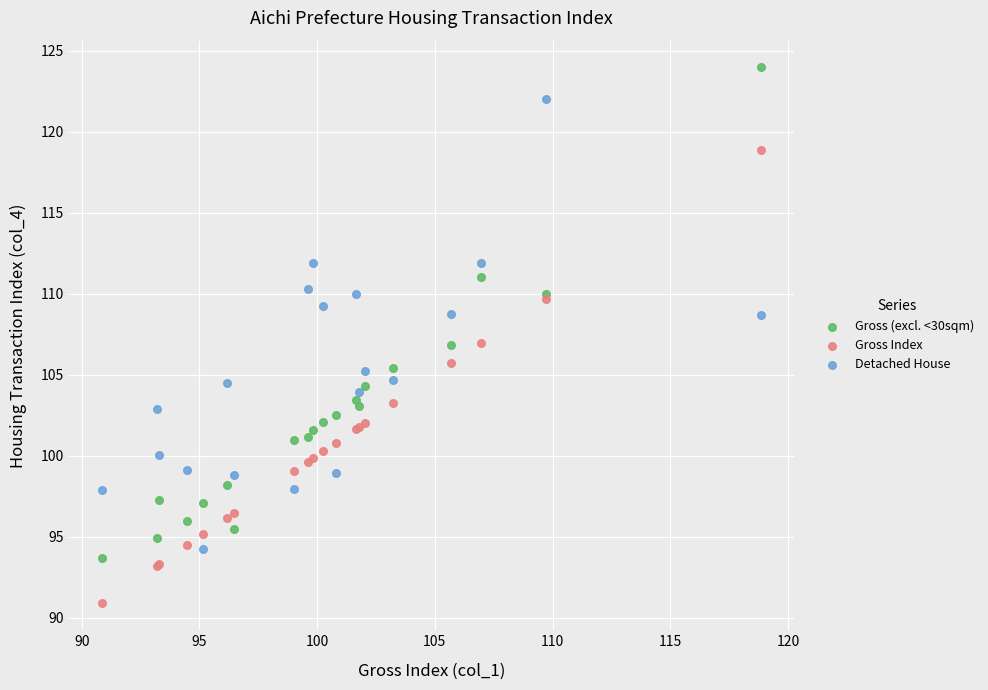

Which series has the widest spread of Y values?

Gross (excl. <30sqm)